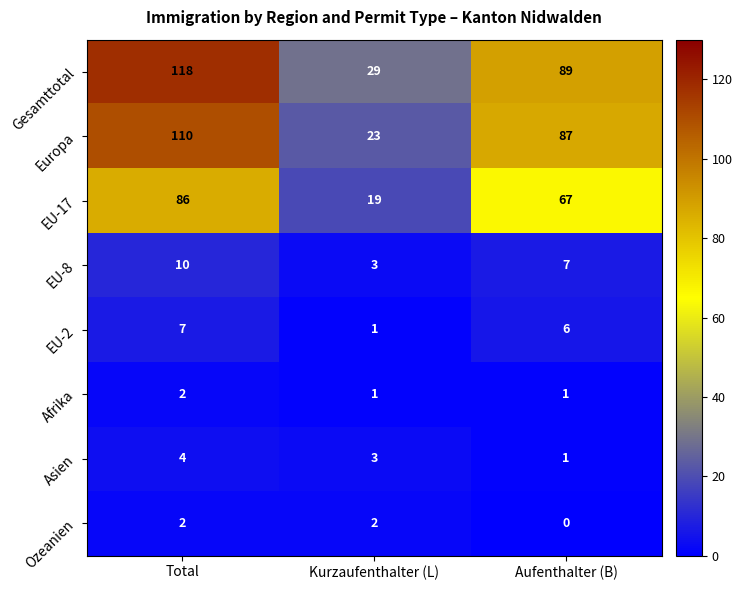

Reading left to right, extract all data points from this chart.

Gesamttotal: Total=118	Kurzaufenthalter (L)=29	Aufenthalter (B)=89
Europa: Total=110	Kurzaufenthalter (L)=23	Aufenthalter (B)=87
EU-17: Total=86	Kurzaufenthalter (L)=19	Aufenthalter (B)=67
EU-8: Total=10	Kurzaufenthalter (L)=3	Aufenthalter (B)=7
EU-2: Total=7	Kurzaufenthalter (L)=1	Aufenthalter (B)=6
Afrika: Total=2	Kurzaufenthalter (L)=1	Aufenthalter (B)=1
Asien: Total=4	Kurzaufenthalter (L)=3	Aufenthalter (B)=1
Ozeanien: Total=2	Kurzaufenthalter (L)=2	Aufenthalter (B)=0